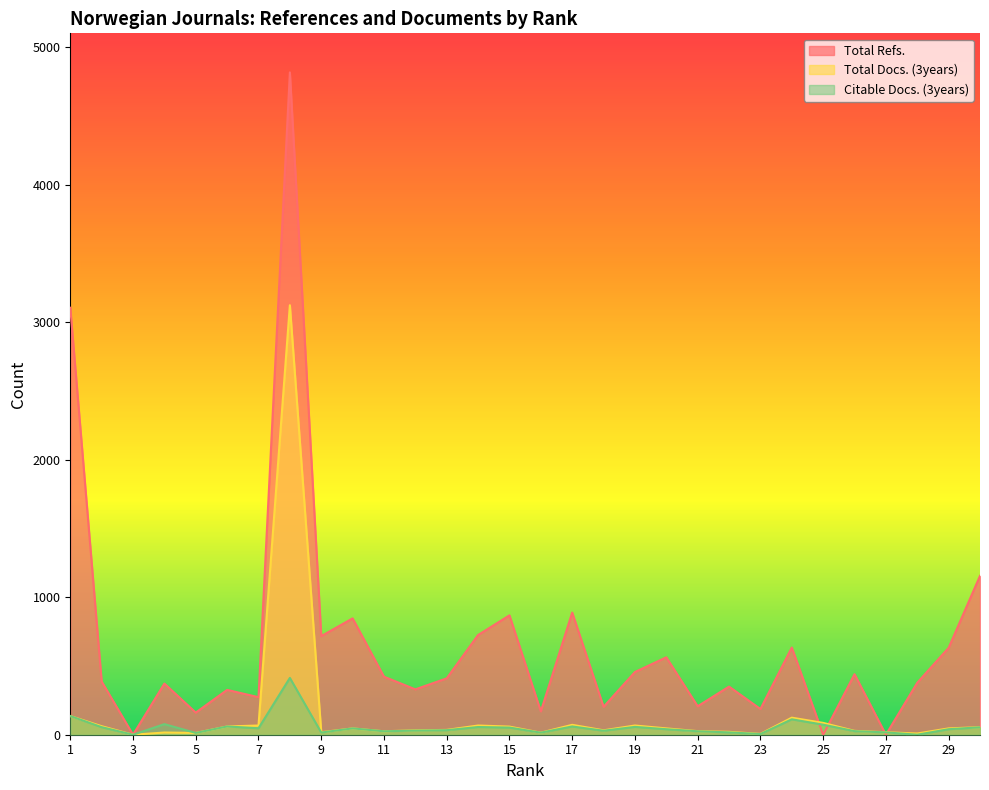

Reading left to right, extract all data points from this chart.

Total Refs.: 1=3105	2=387	3=0	4=372	5=161	6=326	7=273	8=4816	9=717	10=846	11=422	12=330	13=410	14=725	15=868	16=170	17=888	18=203	19=456	20=563	21=207	22=350	23=187	24=634	25=0	26=440	27=0	28=378	29=632	30=1155
Total Docs. (3years): 1=136	2=62	3=0	4=16	5=13	6=60	7=67	8=3123	9=18	10=46	11=25	12=32	13=35	14=67	15=59	16=15	17=72	18=32	19=67	20=46	21=26	22=21	23=6	24=124	25=86	26=28	27=18	28=9	29=46	30=55
Citable Docs. (3years): 1=136	2=55	3=0	4=77	5=13	6=60	7=47	8=413	9=16	10=46	11=25	12=30	13=33	14=56	15=52	16=15	17=60	18=29	19=57	20=40	21=25	22=17	23=5	24=112	25=73	26=26	27=17	28=0	29=40	30=54